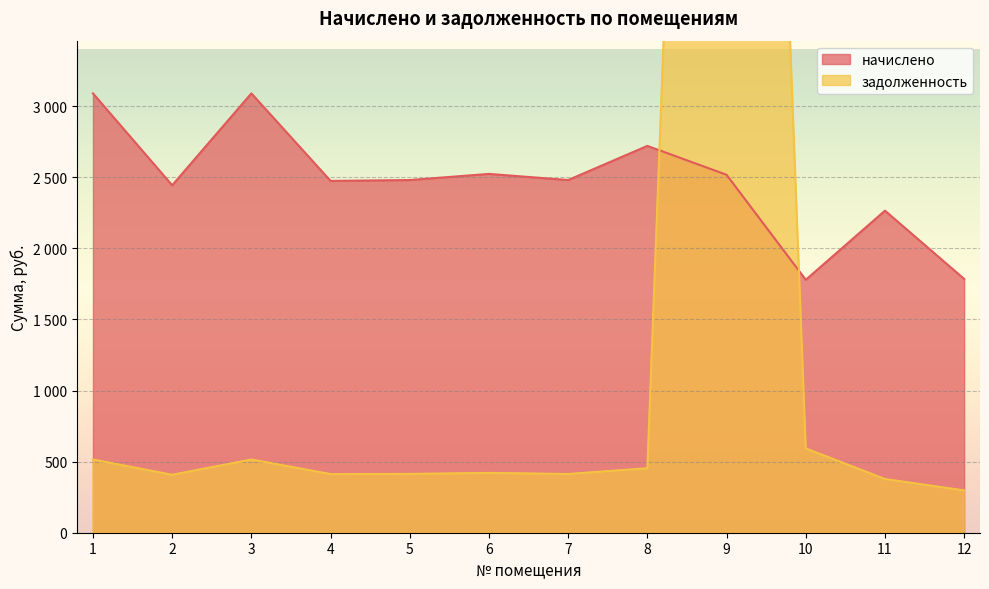

Which series has the largest range (max minus min)?

задолженность